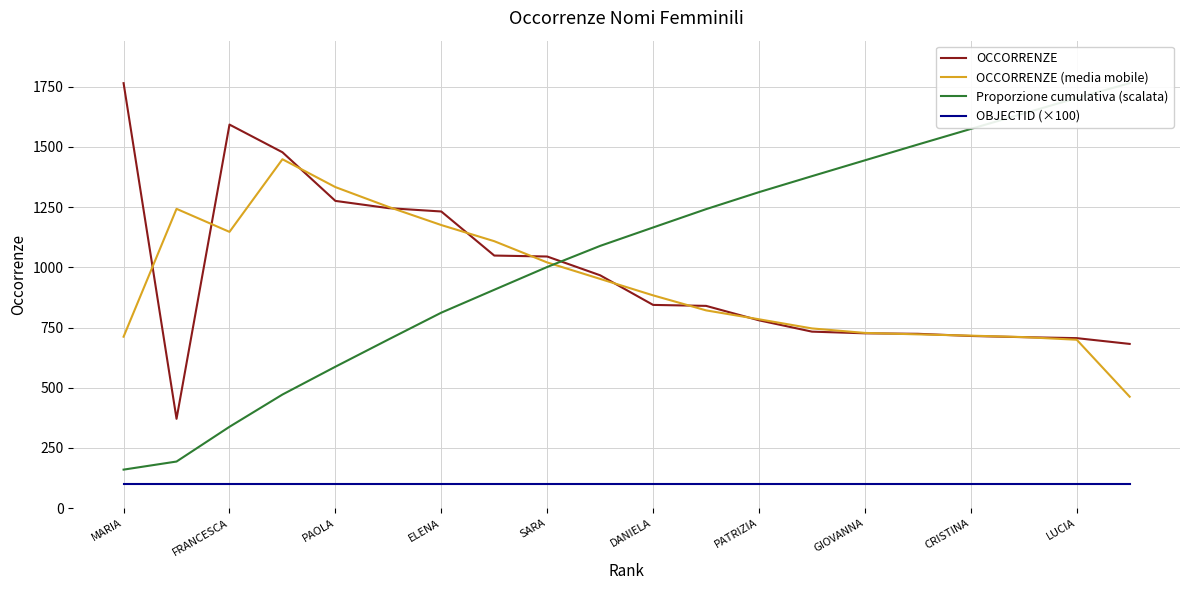

The value of OBJECTID (×100) at ELENA is 20.1. True or false?

False